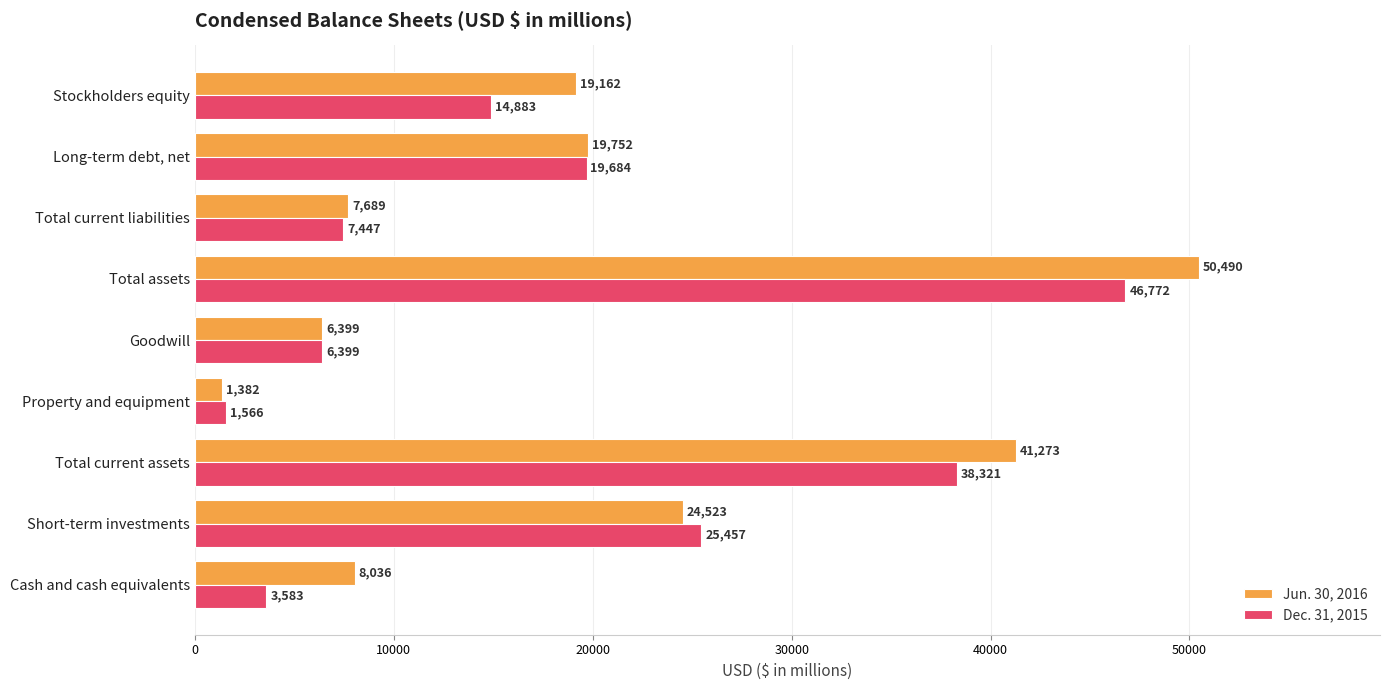

Rank the series by their maximum value, from lowest to highest.

Dec. 31, 2015, Jun. 30, 2016